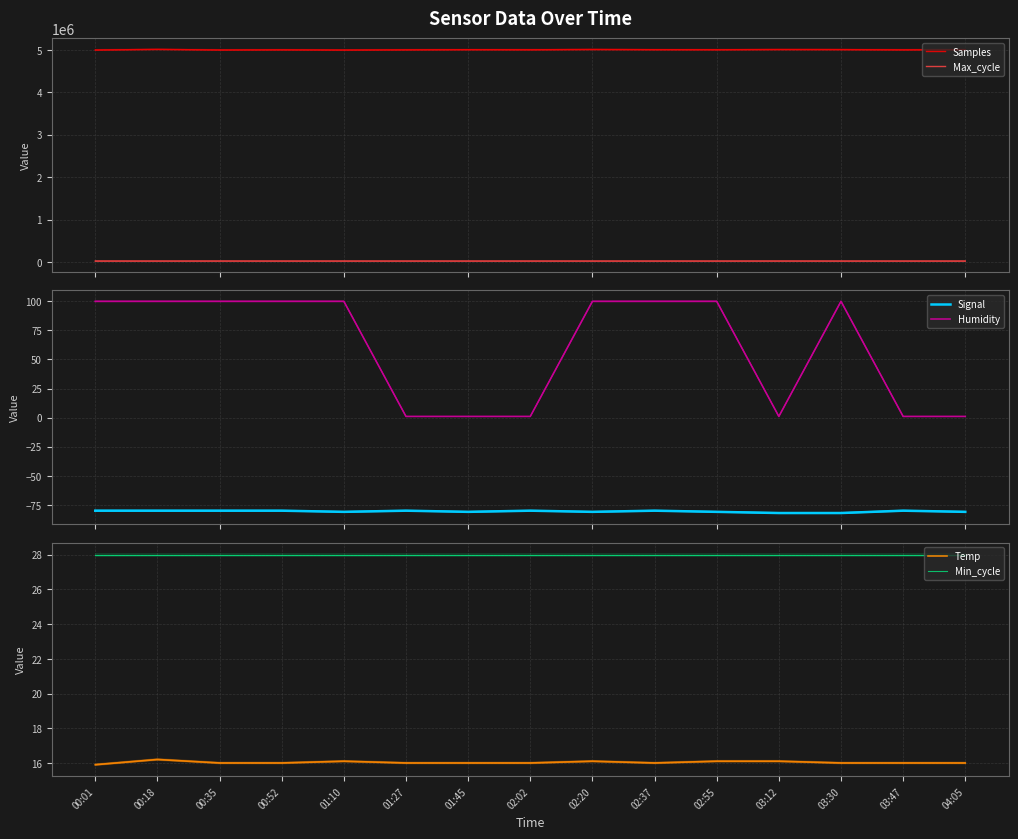

Reading left to right, extract all data points from this chart.

Samples: 4995735.0	5010353.0	4996458.0	4999815.0	4995034.0	4999672.0	5003401.0	5001332.0	5007744.0	5003237.0	5001996.0	5006570.0	5004936.0	4999672.0	5003401.0
Max_cycle: 20257.0	20034.0	20261.0	20041.0	20066.0	20034.0	20050.0	20053.0	20037.0	20026.0	20023.0	20371.0	20033.0	20034.0	20050.0
Signal: -80.0	-80.0	-80.0	-80.0	-81.0	-80.0	-81.0	-80.0	-81.0	-80.0	-81.0	-82.0	-82.0	-80.0	-81.0
Humidity: 99.9	99.9	99.9	99.9	99.9	1.0	1.0	1.0	99.9	99.9	99.9	1.0	99.9	1.0	1.0
Temp: 15.9	16.2	16.0	16.0	16.1	16.0	16.0	16.0	16.1	16.0	16.1	16.1	16.0	16.0	16.0
Min_cycle: 28.0	28.0	28.0	28.0	28.0	28.0	28.0	28.0	28.0	28.0	28.0	28.0	28.0	28.0	28.0